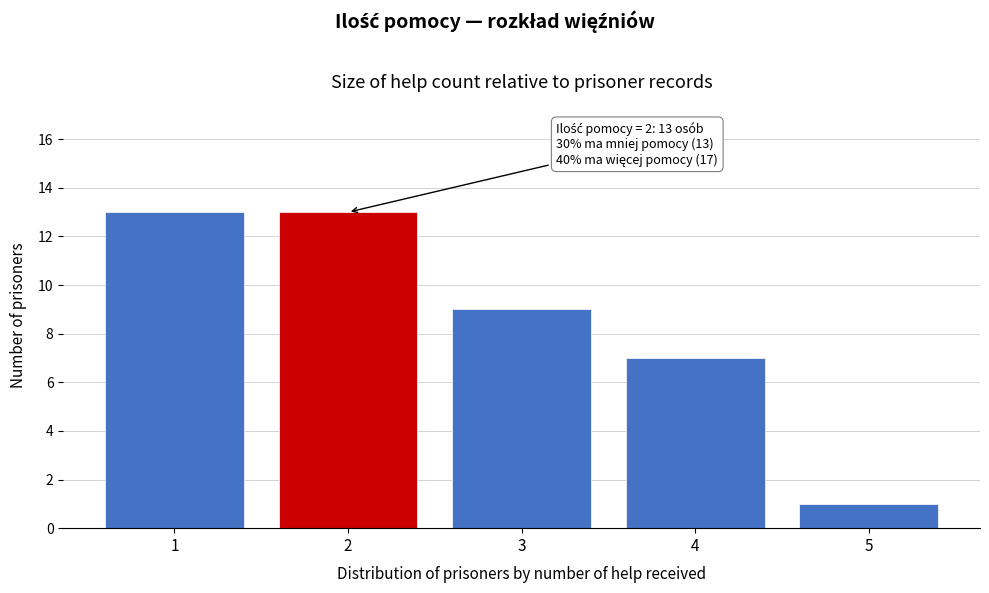

Reading right to left, extract all data points from this chart.

1	7	9	13	13